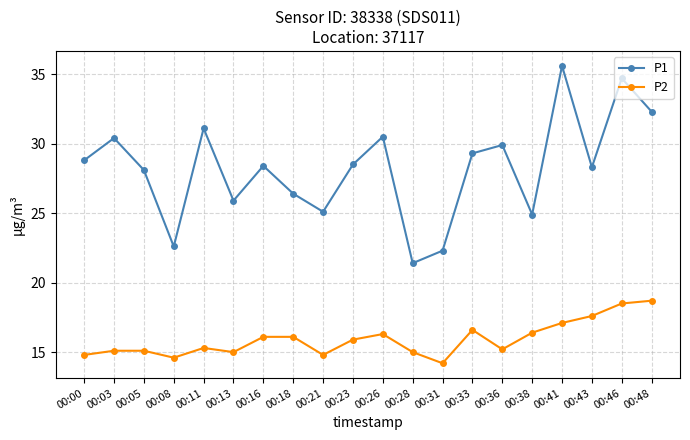

True or false: P2 has more than 2 points higher than both neighbors.

True